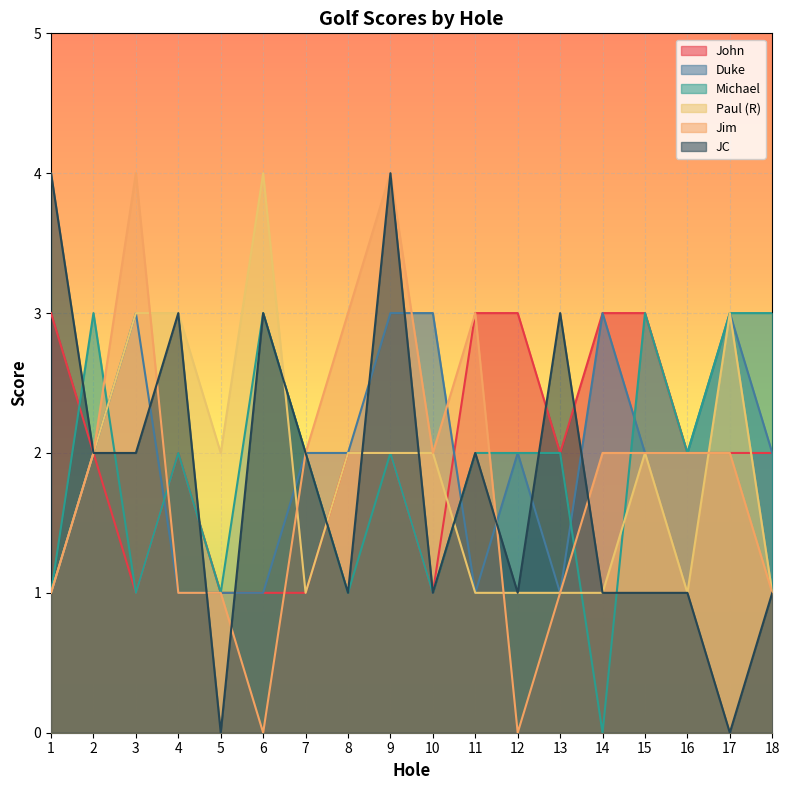

Reading right to left, extract all data points from this chart.

John: 2	2	2	3	3	2	3	3	1	2	2	1	1	1	2	1	2	3
Duke: 2	3	2	2	3	1	2	1	3	3	2	2	1	1	1	3	2	1
Michael: 3	3	2	3	0	2	2	2	1	2	1	2	3	1	2	1	3	1
Paul (R): 1	3	1	2	1	1	1	1	2	2	2	1	4	2	3	3	2	1
Jim: 1	2	2	2	2	1	0	3	2	4	3	2	0	1	1	4	2	1
JC: 1	0	1	1	1	3	1	2	1	4	1	2	3	0	3	2	2	4